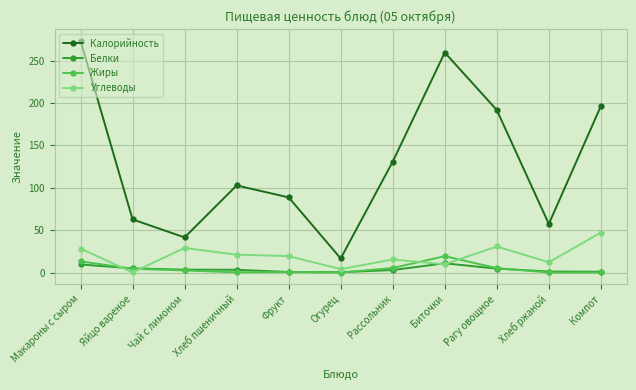

True or false: Углеводы has more than 0 interior local peaks.

True